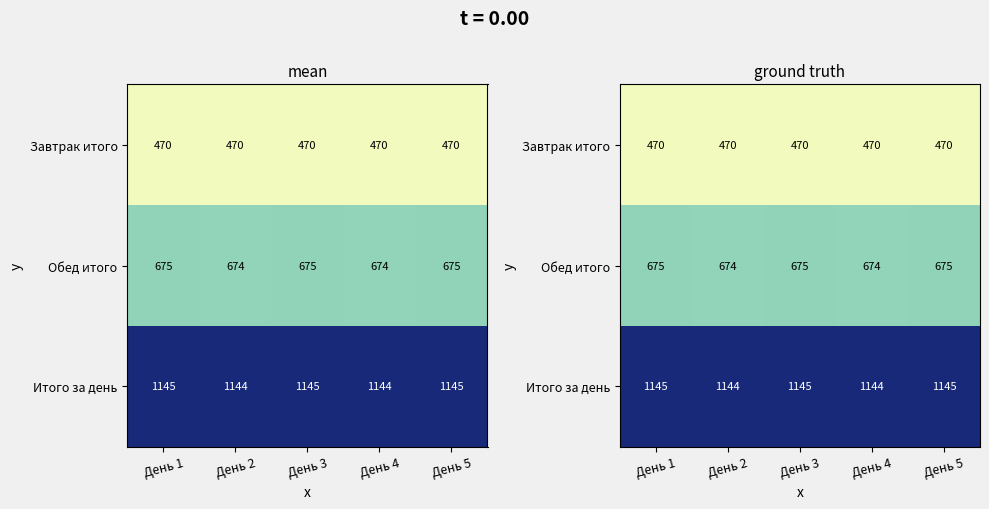

Which series has the largest total across all categories?

Итого за день